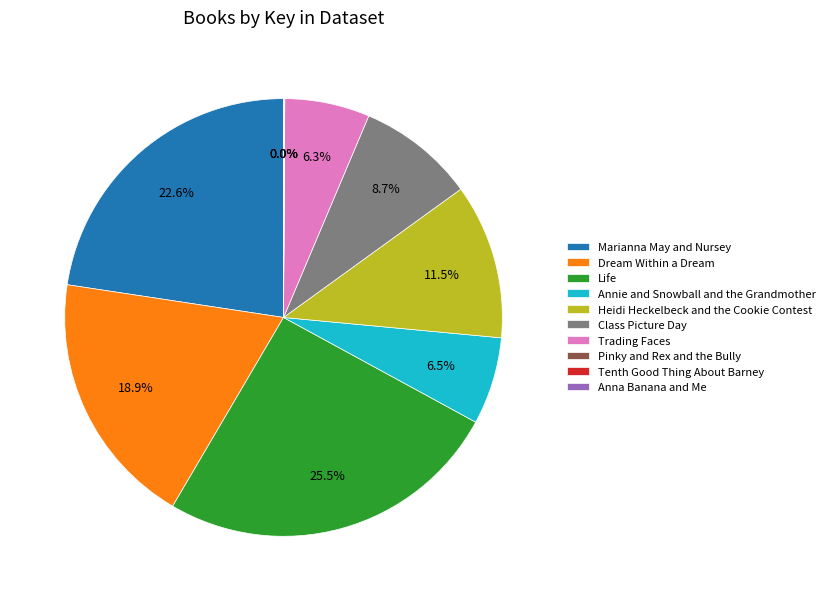

Does any single category account for the majority?

No